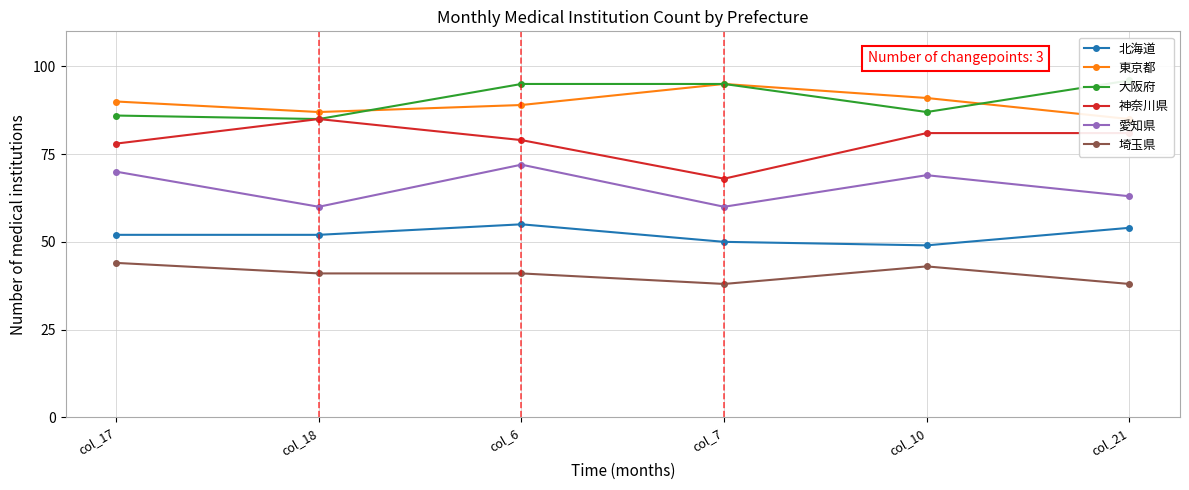

At which category is the sum across all series the highest?

col_6